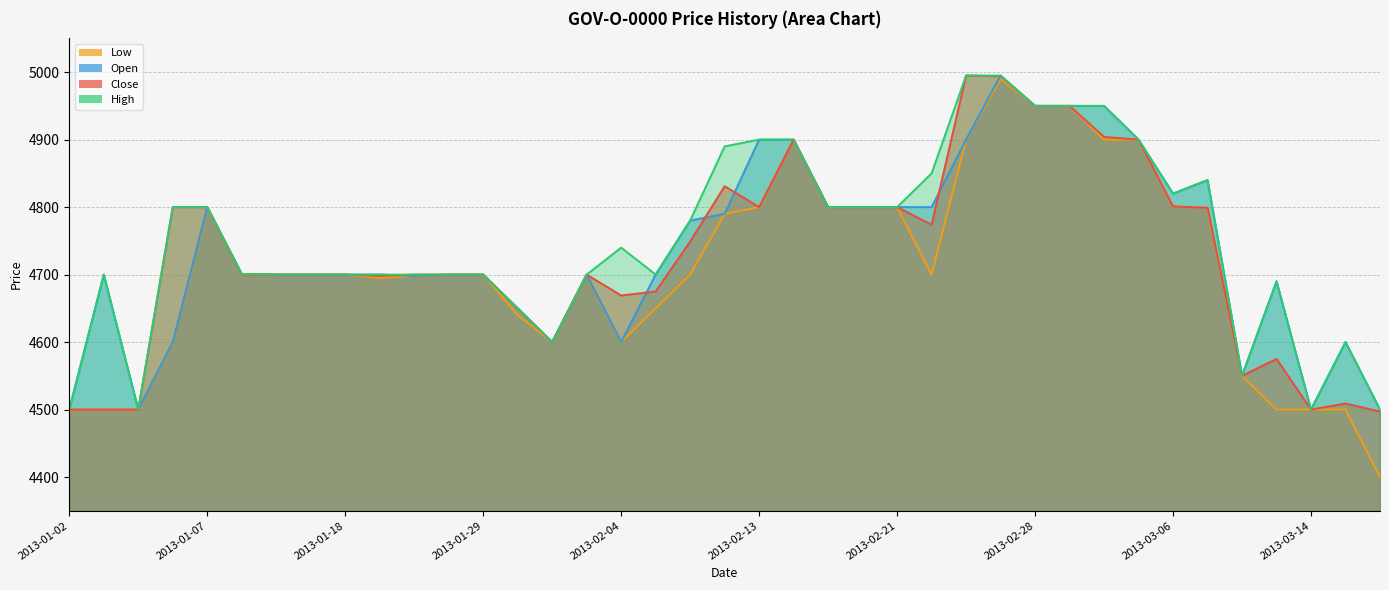

Which series has the largest total across all categories?

High